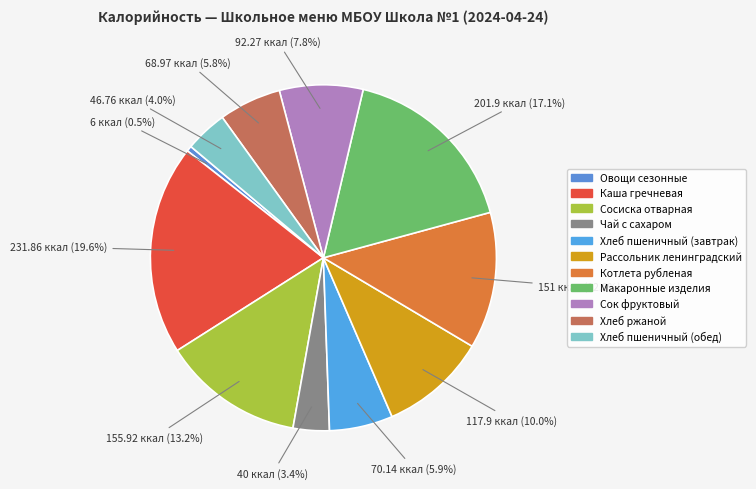

Combined, do Чай с сахаром and Хлеб пшеничный (завтрак) account for over 50%?

No